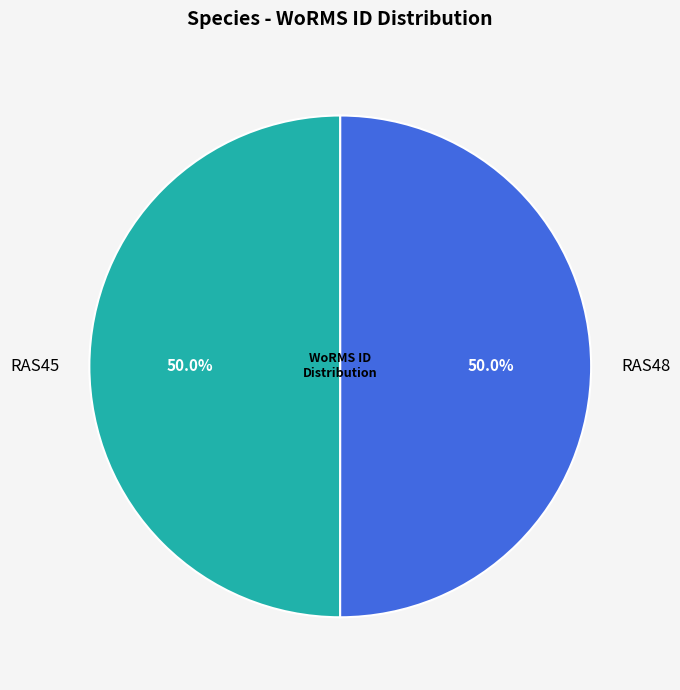

Is it true that RAS45 is 65% of the pie?

False